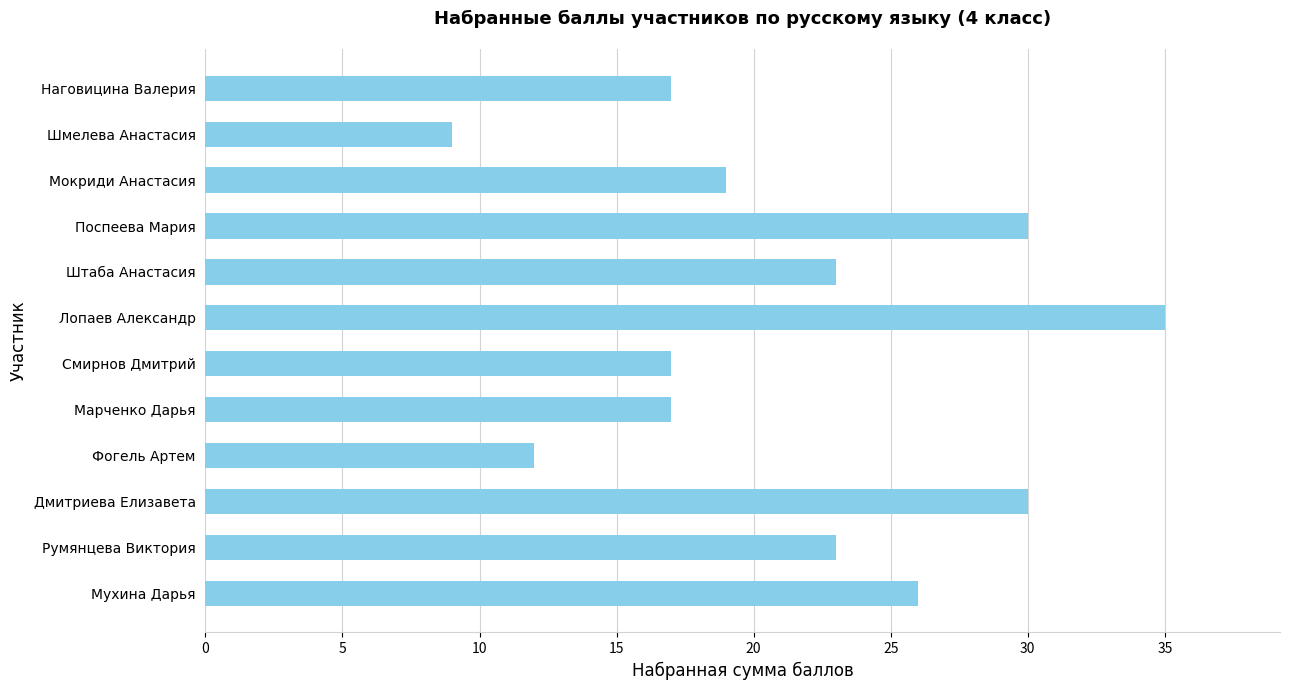

What is the change in value from Мухина Дарья to Румянцева Виктория?

-3